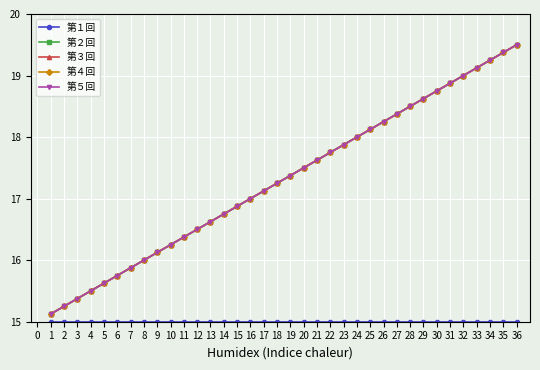

Does the chart have visible grid lines?

Yes